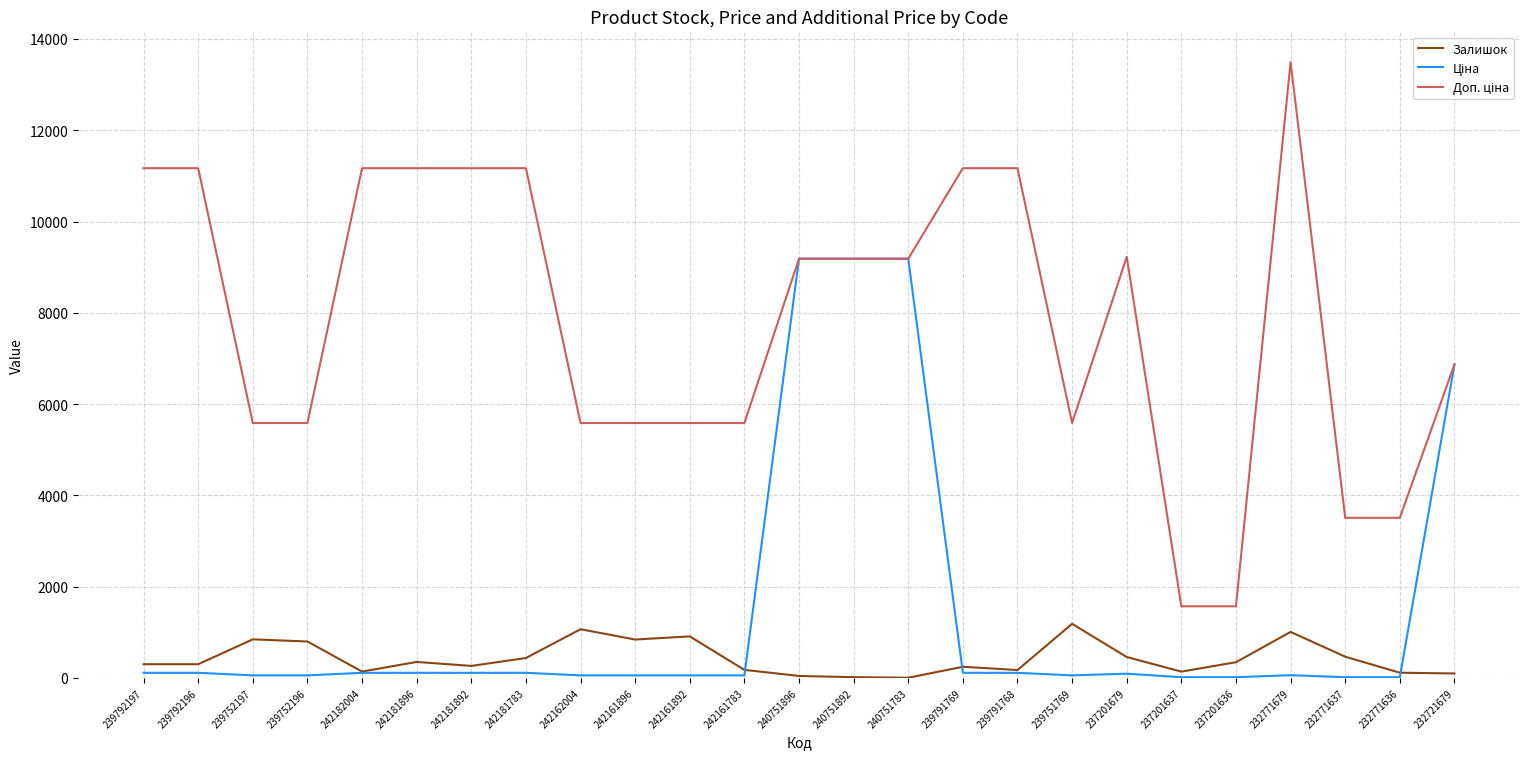

Which label corresponds to the largest value in the chart?

232771679